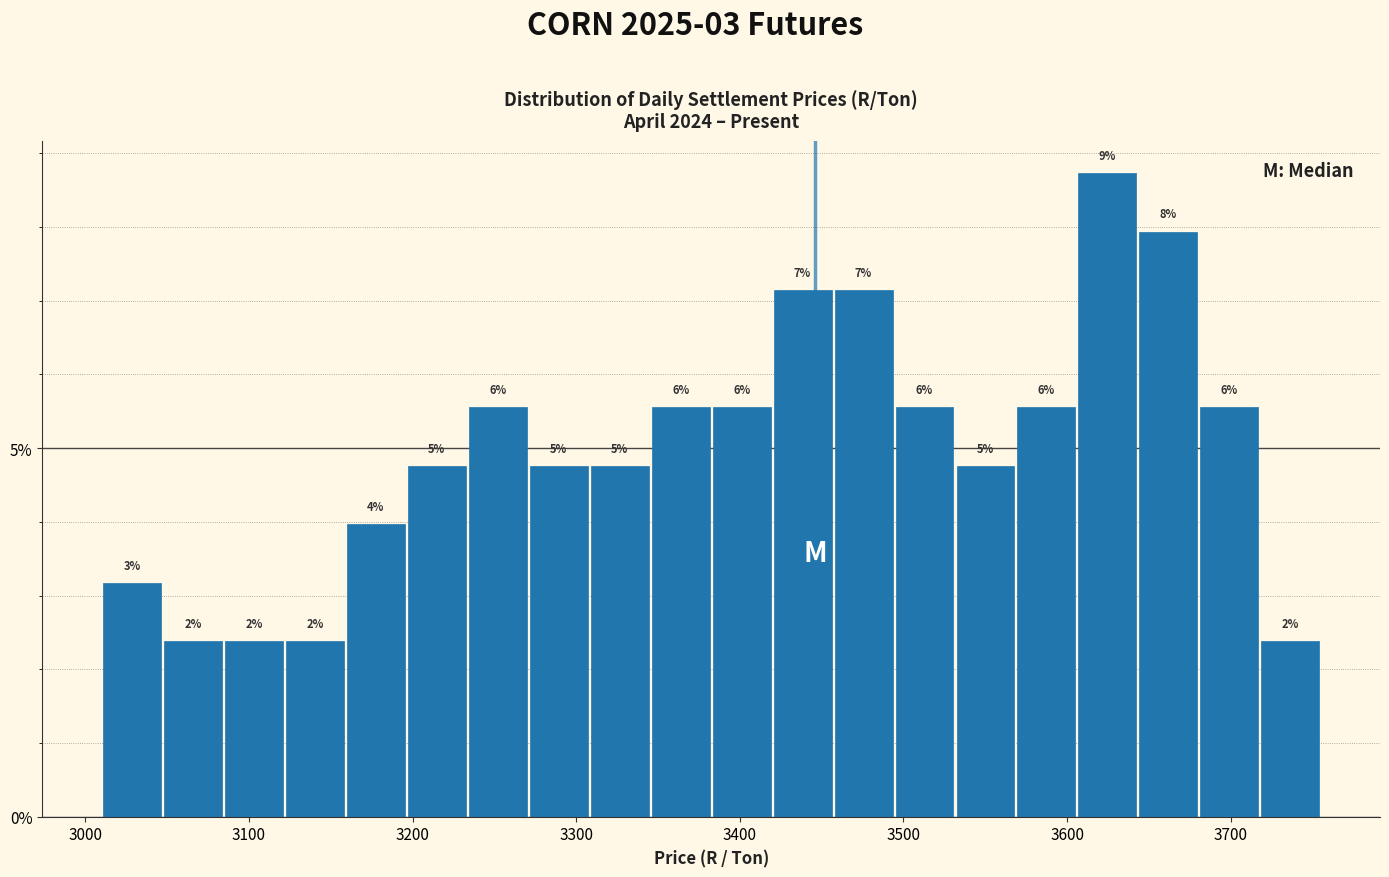

Around what value on the x-axis is the tallest bar? Give the approximate position of its centre, as read against the axis.

3620